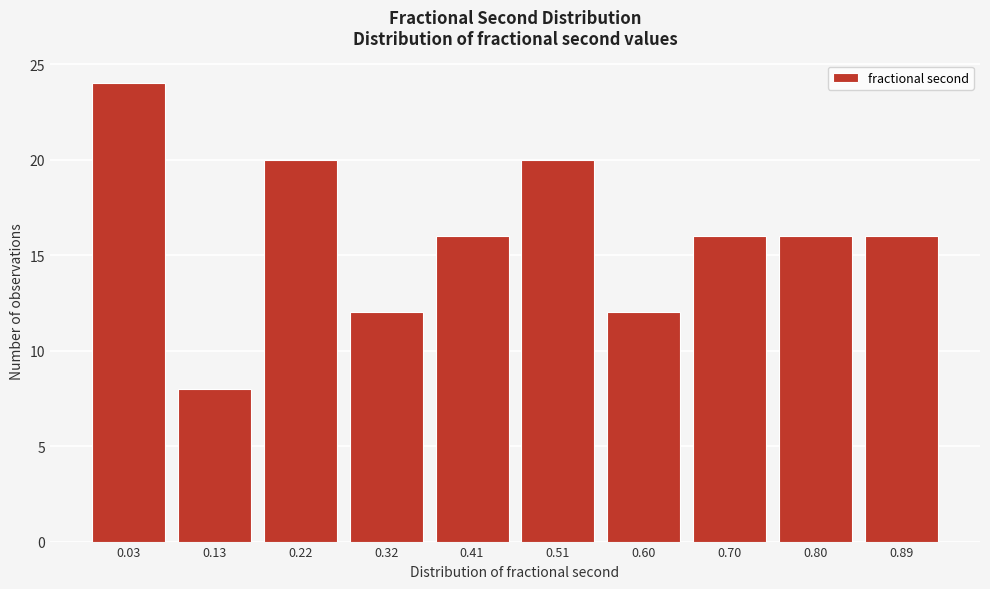

Reading left to right, list all the values displayed in this chart.

0.03=24	0.13=8	0.22=20	0.32=12	0.41=16	0.51=20	0.60=12	0.70=16	0.80=16	0.89=16